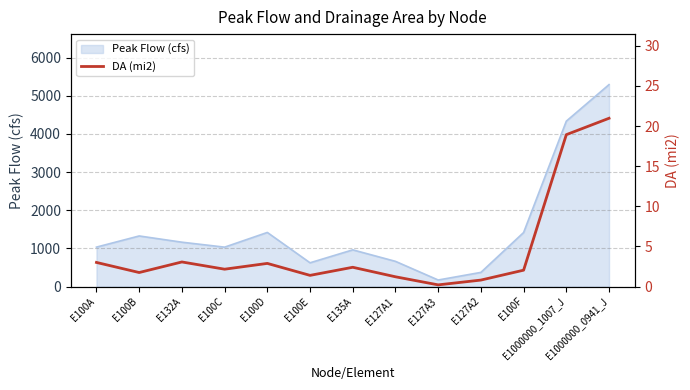

Is it true that Peak Flow (cfs) equals 4334.2 at E1000000_1007_J?

True